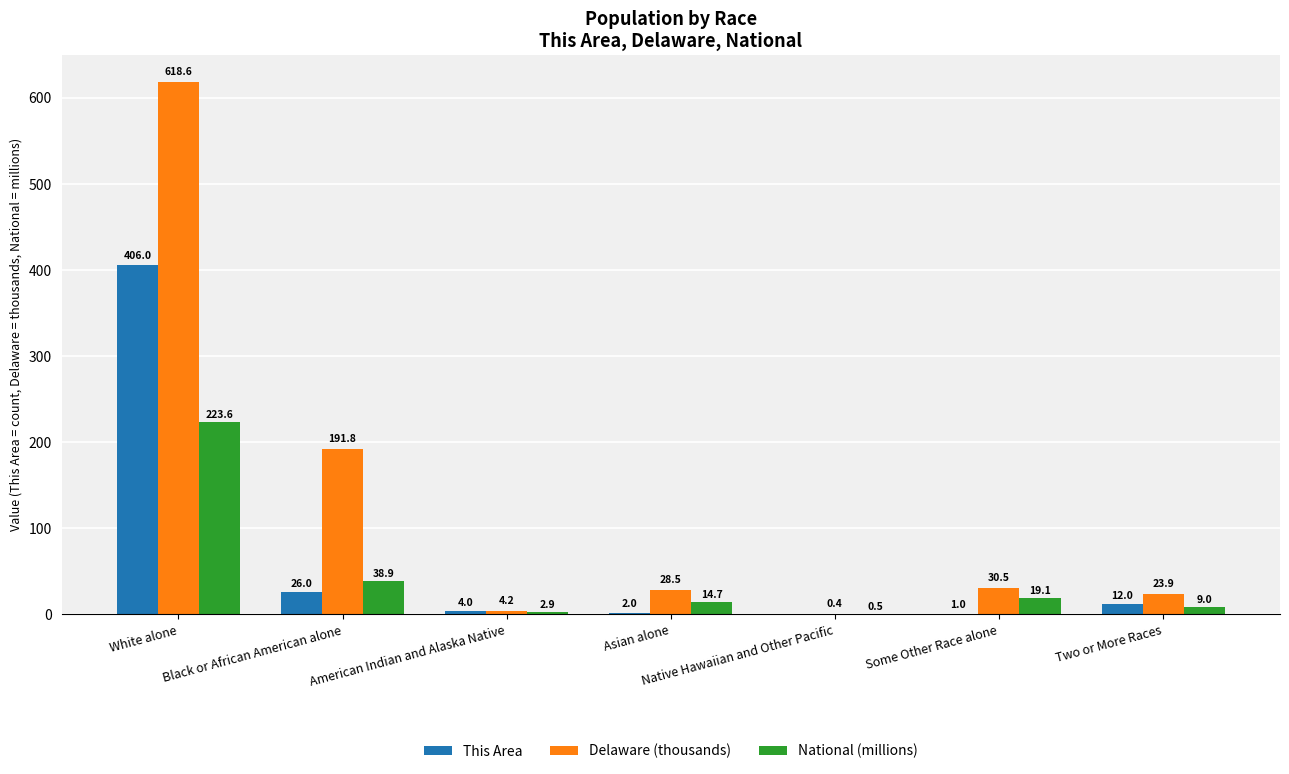

At which category is the sum across all series the highest?

White alone